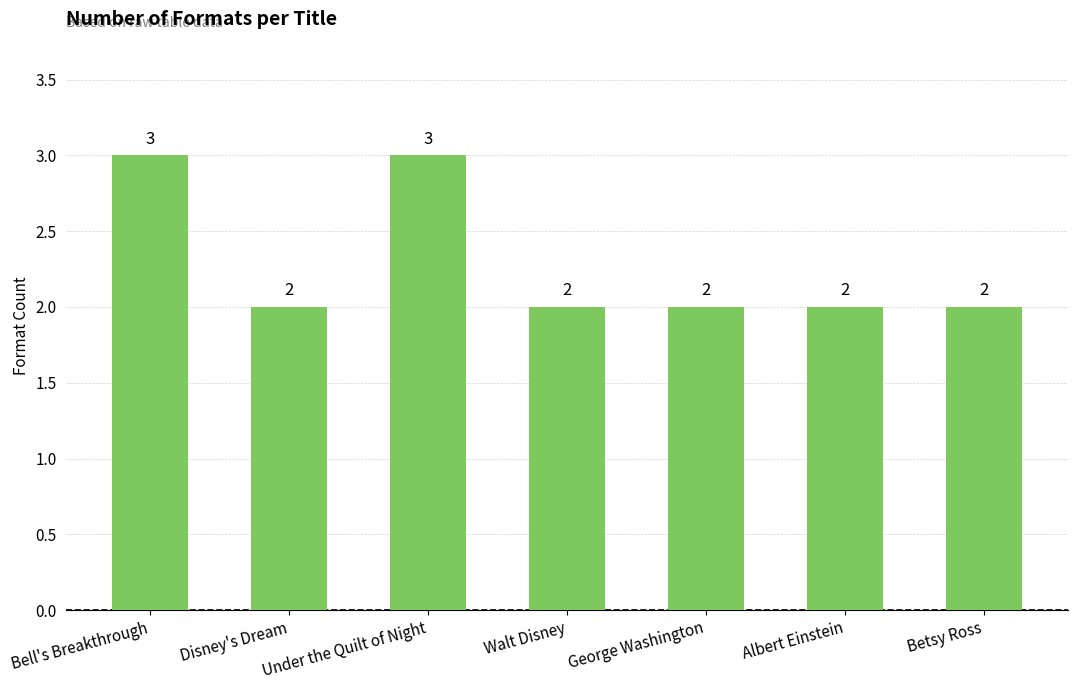

Between Betsy Ross and Under the Quilt of Night, which is larger?

Under the Quilt of Night